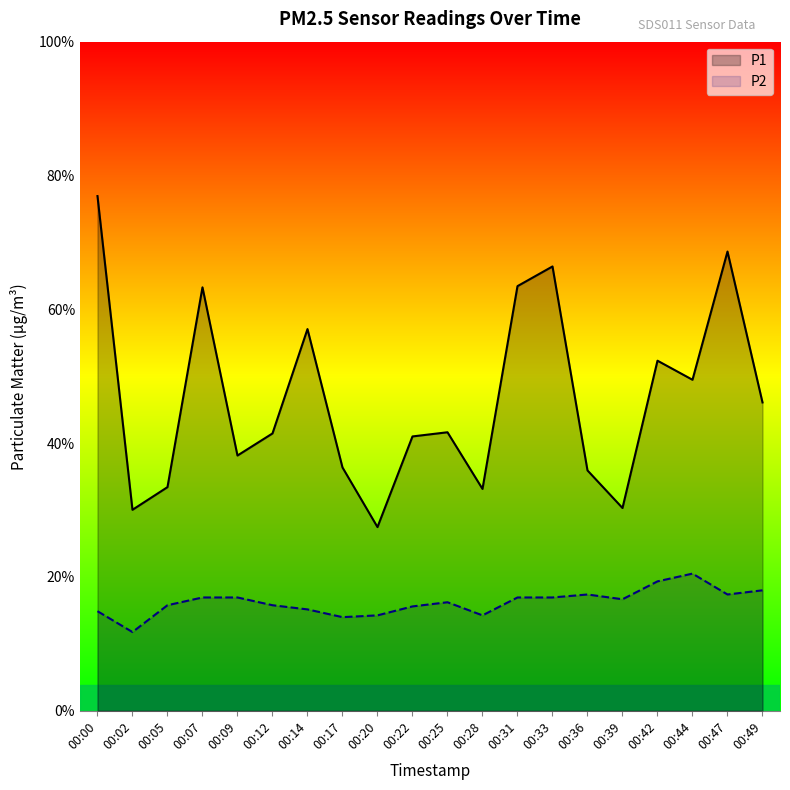

What is the difference between the highest and lowest values at 00:47?

5.8